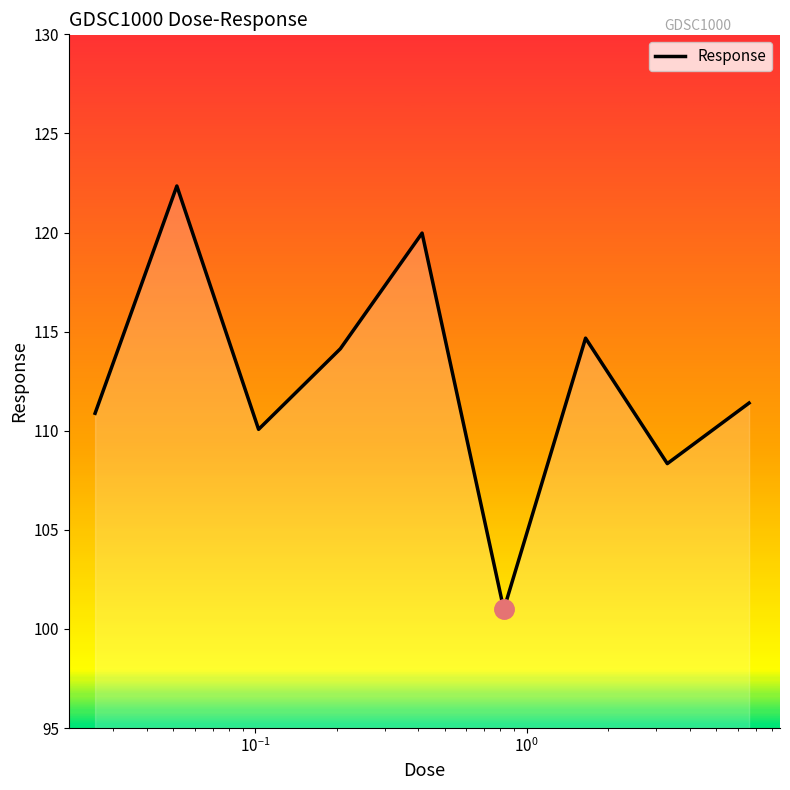

What is the minimum value shown in the chart?

101.0